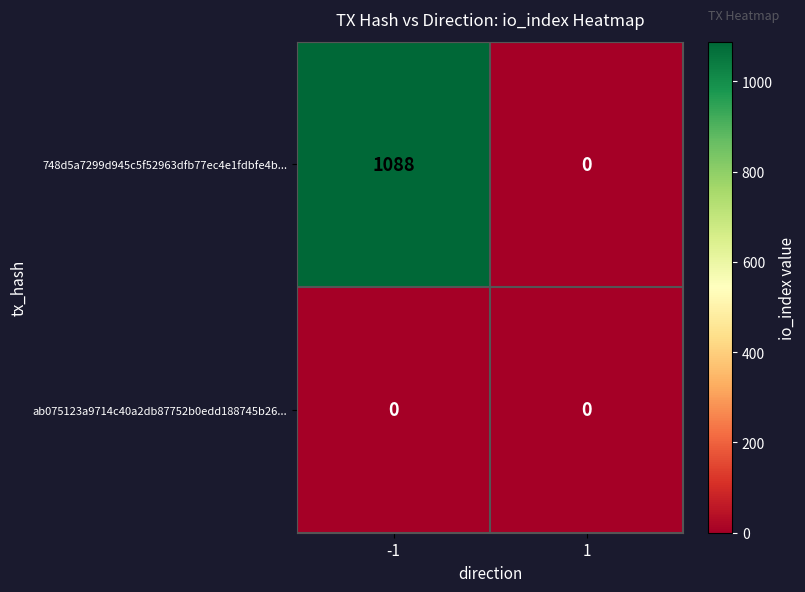

At which category is the sum across all series the highest?

-1